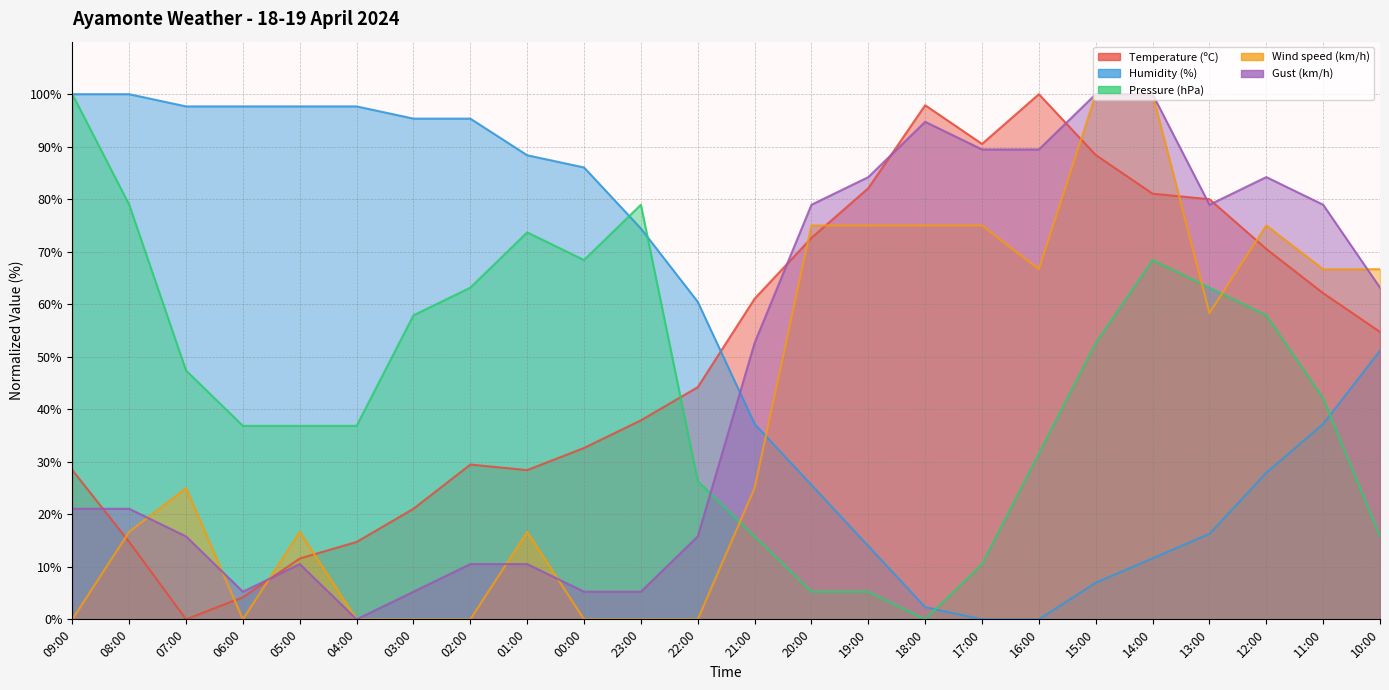

Where is Pressure (hPa) nearest to the value 50?

07:00